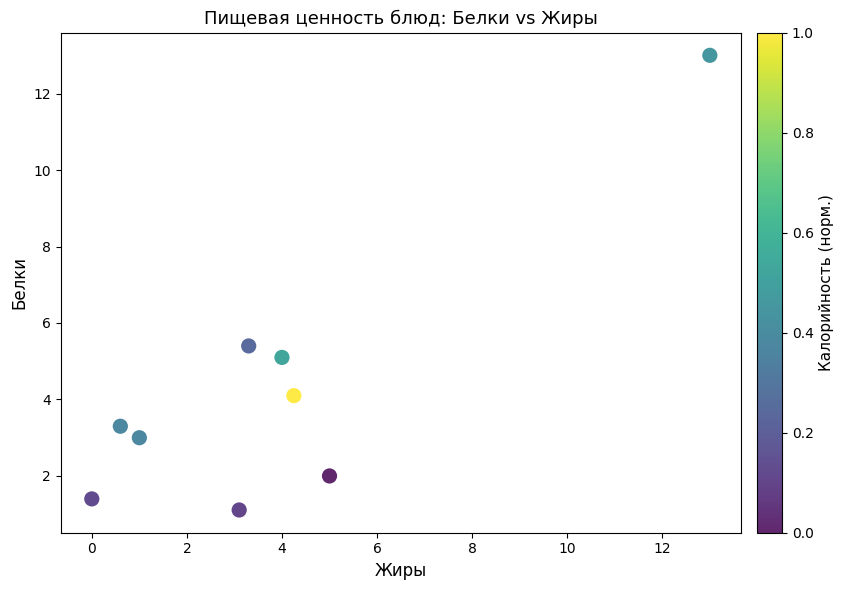

What is the range of X values (max minus min)?

13.0